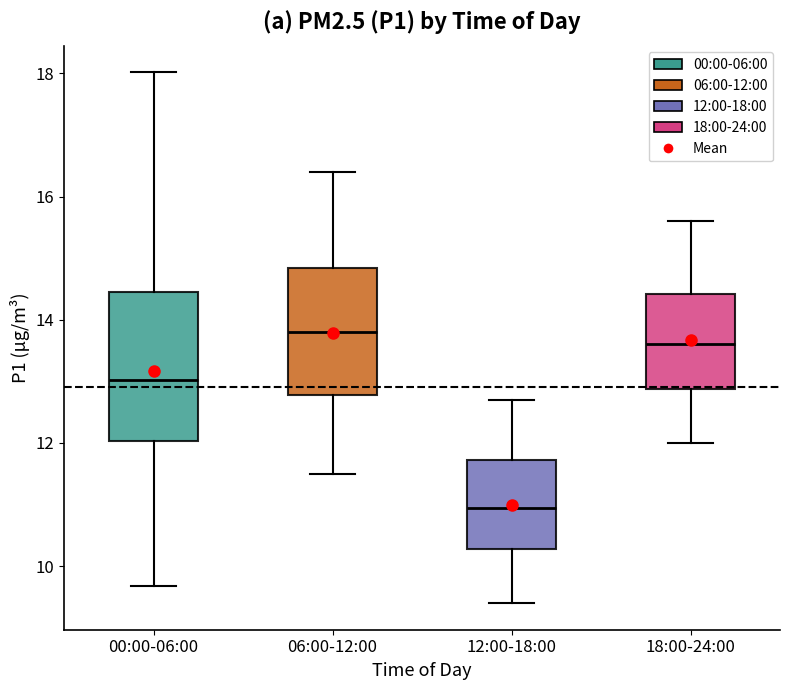

Reading left to right, read every box against the y-axis: the position of its median line, the range the box covers, and the ends of its whiskers. The values are not printed on the chart, so give them approximately, as read against the axis.

00:00-06:00: median 13.0, box 12.0 to 14.4, whiskers 9.6 to 18.0
06:00-12:00: median 13.8, box 12.8 to 14.8, whiskers 11.6 to 16.4
12:00-18:00: median 11.0, box 10.2 to 11.8, whiskers 9.4 to 12.8
18:00-24:00: median 13.6, box 12.8 to 14.4, whiskers 12.0 to 15.6